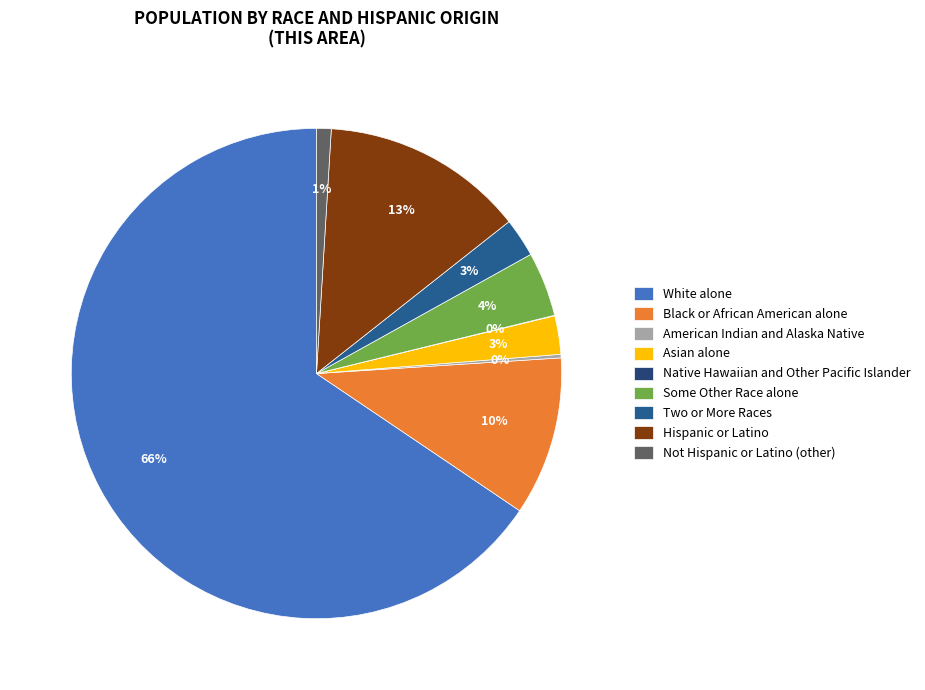

To the nearest percent, what is the combined percentage of White alone and Some Other Race alone?

70%